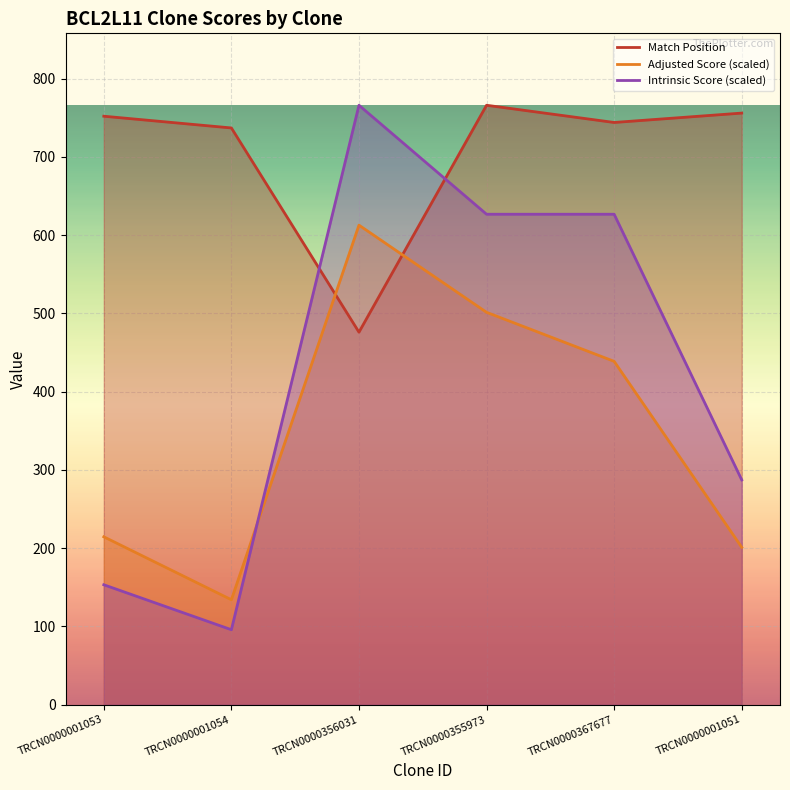

After their last crossing, which series has the higher values: Match Position or Adjusted Score?

Match Position